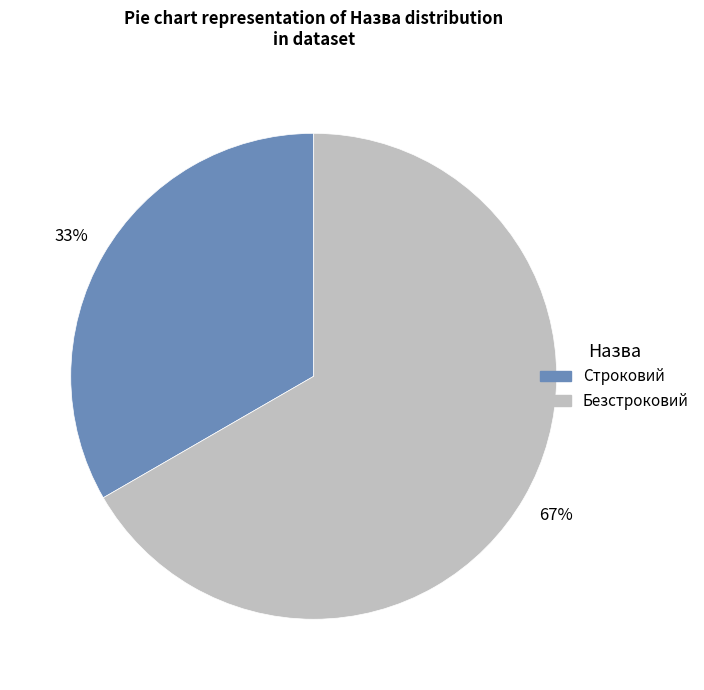

Is there any slice that represents more than half of the pie?

Yes